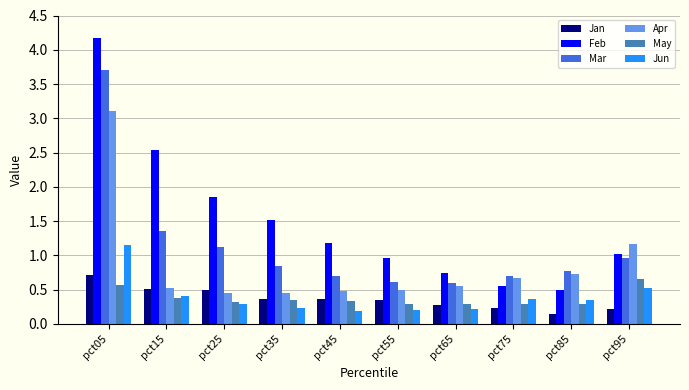

How many groups of bars are there?

10